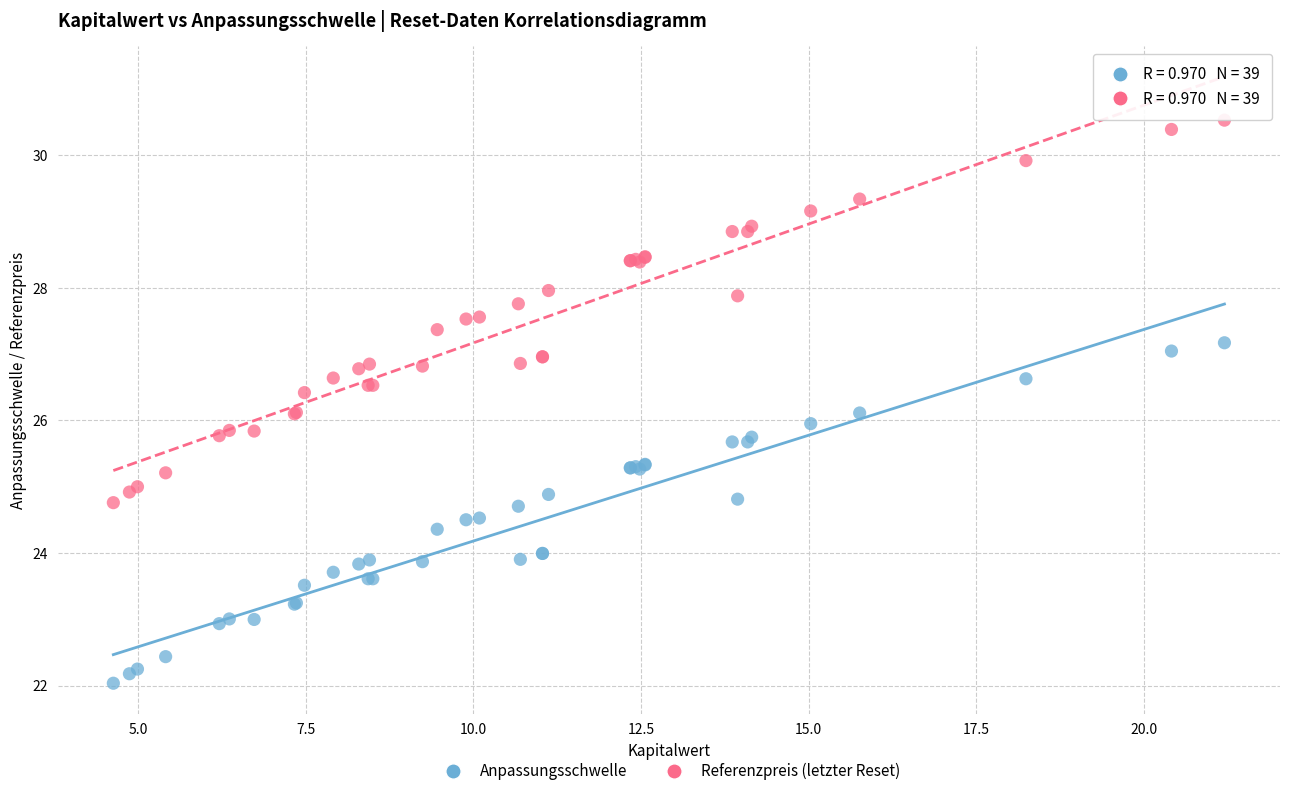

What are all the series names shown in the legend?

Anpassungsschwelle, Referenzpreis (letzter Reset)